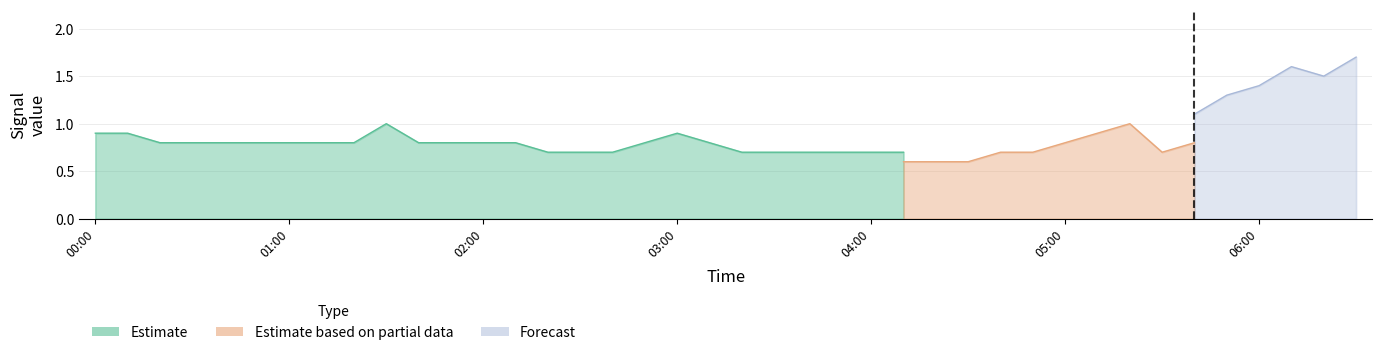

The Estimate series shows 0.8 at 2015/02/19 03:10. True or false?

True